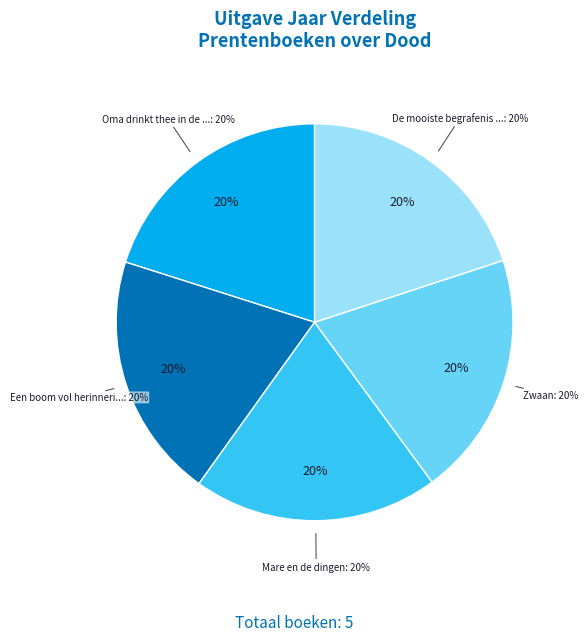

Is there any slice that represents more than half of the pie?

No